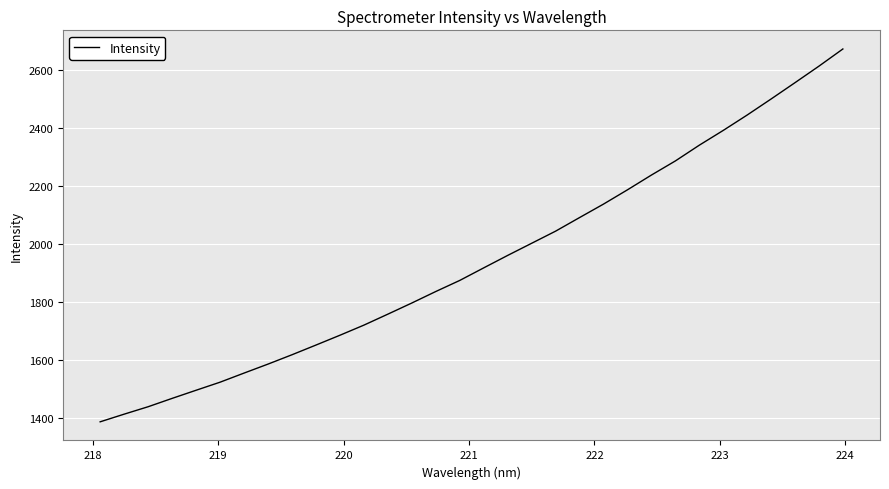

What is the difference between the maximum and minimum values?

1283.0